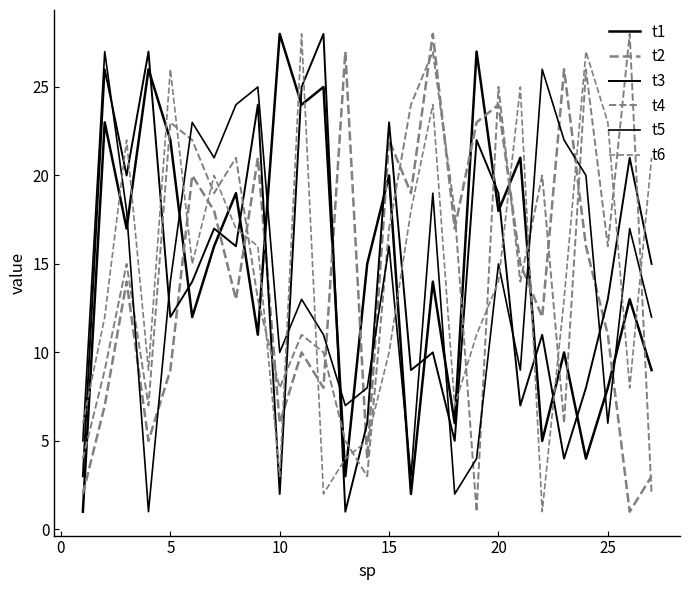

Does the chart display data point markers on the line(s)?

No